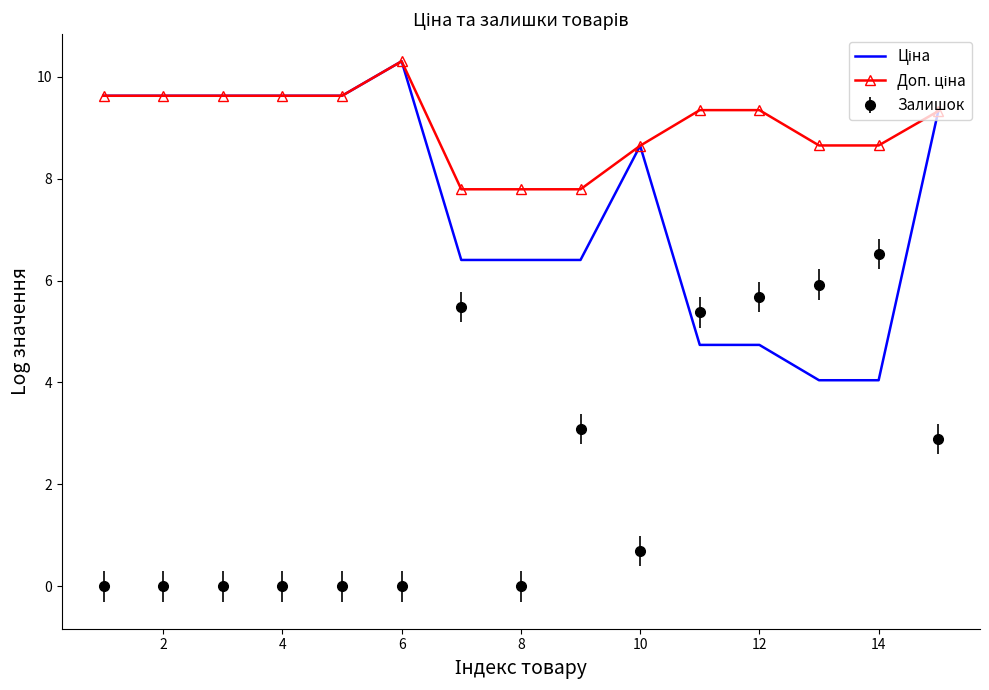

Which series has the largest range (max minus min)?

Залишок